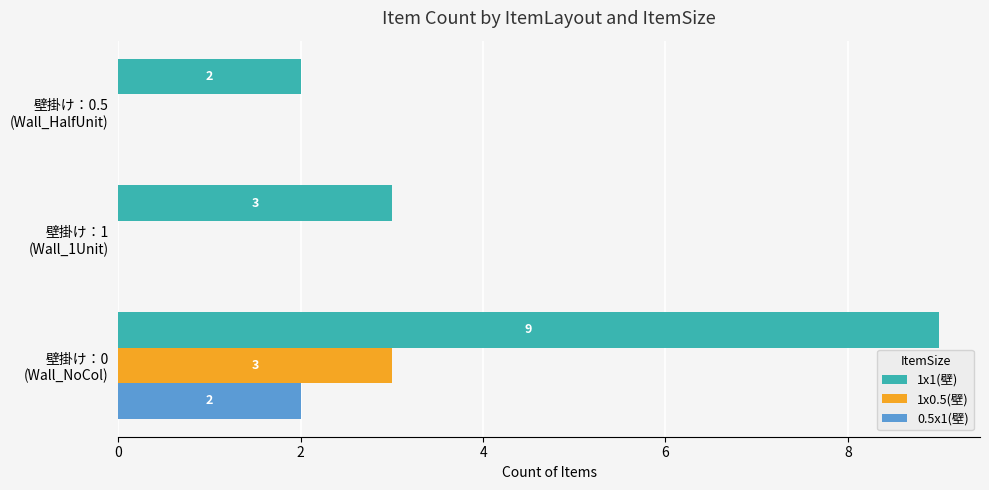

What is the average value of the 0.5x1(壁) series?

1